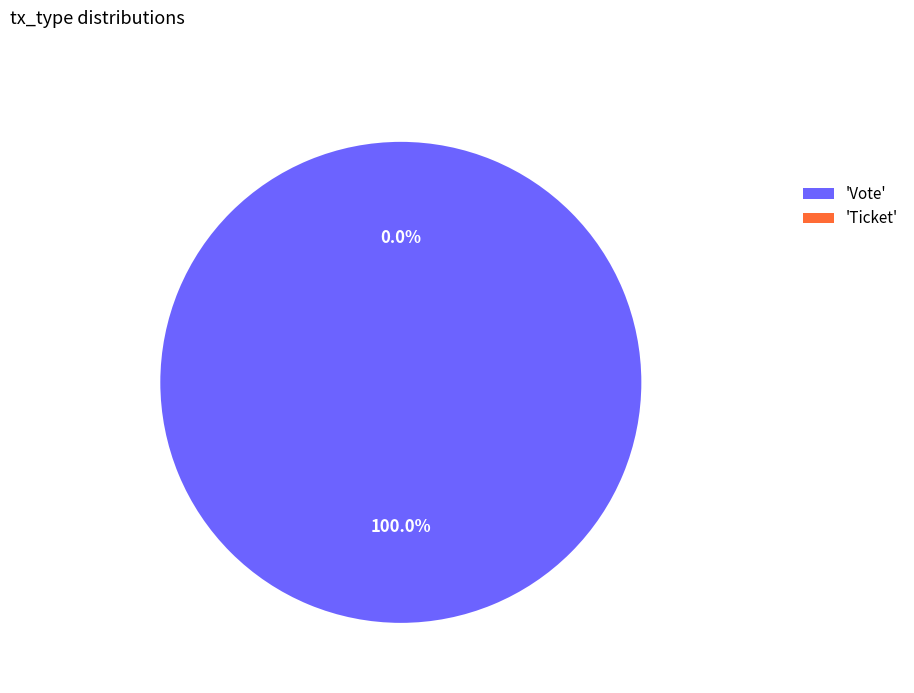

Combined, what portion of the pie is Ticket and Vote?

100.0%